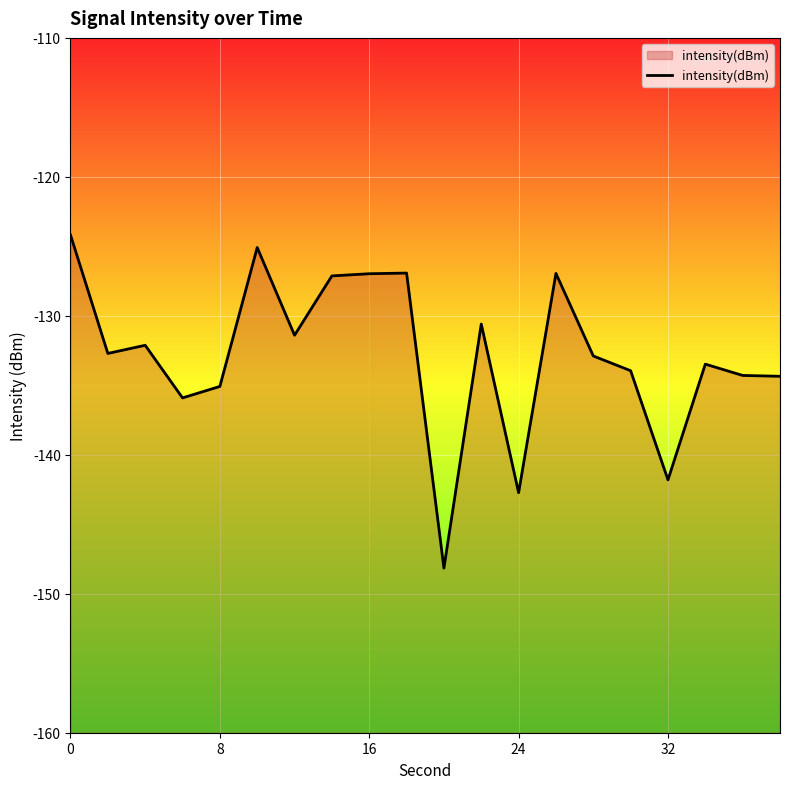

Reading left to right, list all the values displayed in this chart.

-124.2	-132.7	-132.1	-135.9	-135.1	-125.1	-131.4	-127.1	-127.0	-126.9	-148.2	-130.6	-142.7	-126.9	-132.9	-134.0	-141.8	-133.5	-134.3	-134.4